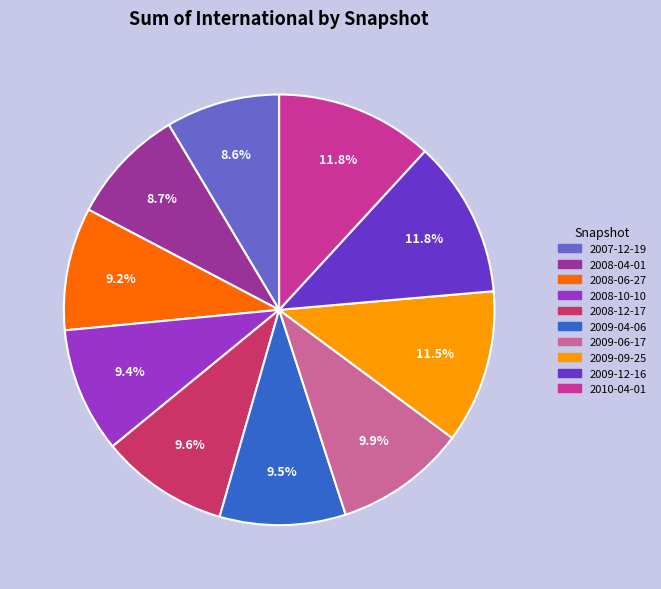

True or false: 2009-06-17 accounts for 1% of the total.

False